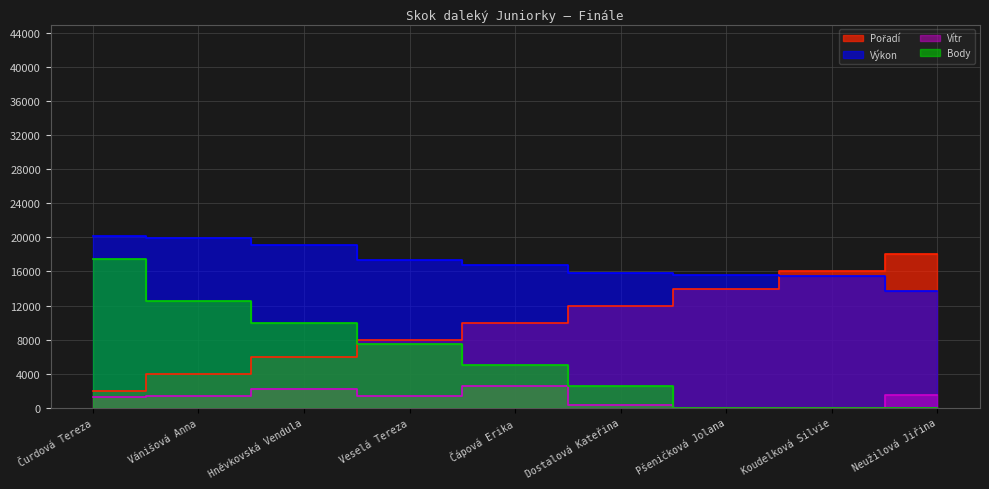

What is the sum of all Výkon values?

154000